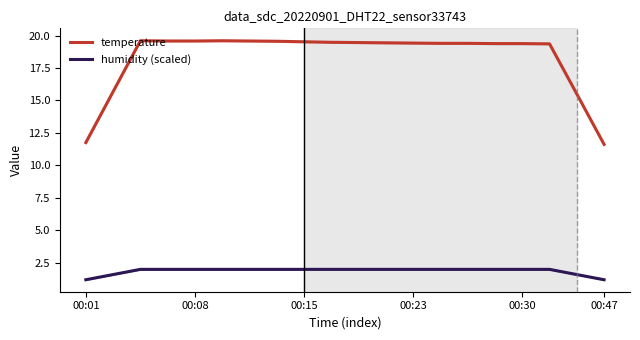

Reading left to right, list all the values displayed in this chart.

temperature: 11.8	15.7	19.6	19.6	19.6	19.6	19.6	19.6	19.5	19.5	19.5	19.4	19.4	19.4	19.4	19.4	19.4	19.4	15.5	11.6
humidity (scaled): 1.2	1.6	2.0	2.0	2.0	2.0	2.0	2.0	2.0	2.0	2.0	2.0	2.0	2.0	2.0	2.0	2.0	2.0	1.6	1.2